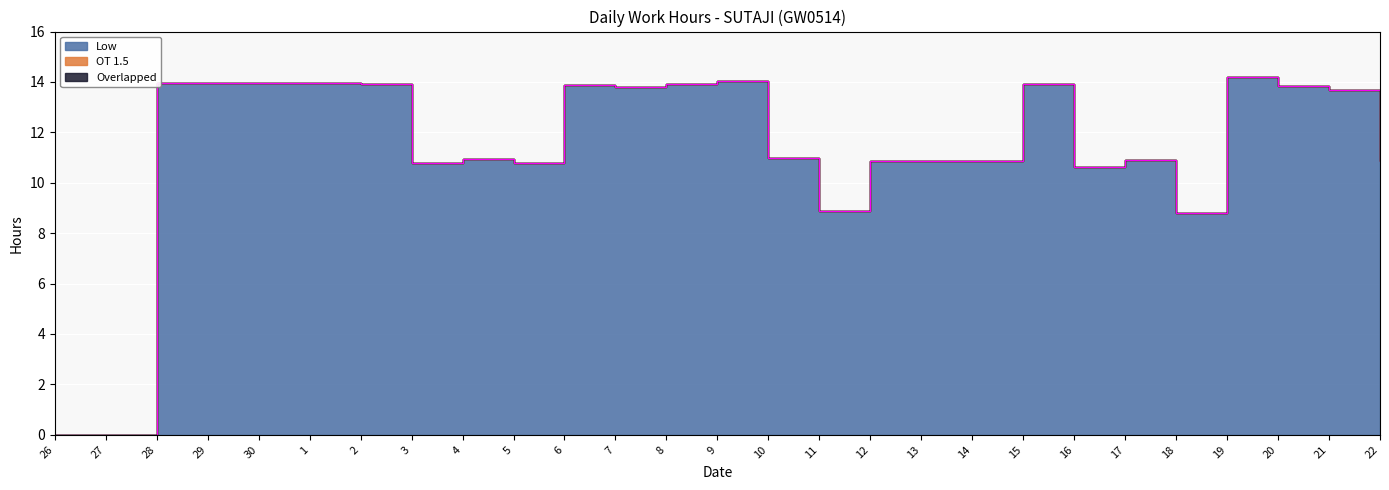

How many distinct data groups are displayed?

3